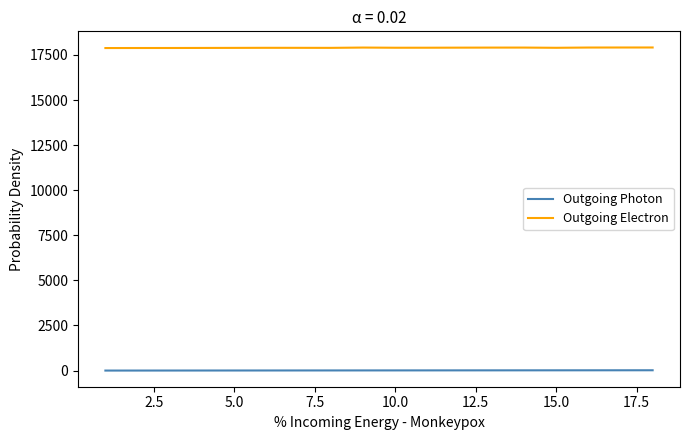

List the series in order of their overall mean, lowest first.

Outgoing Photon, Outgoing Electron